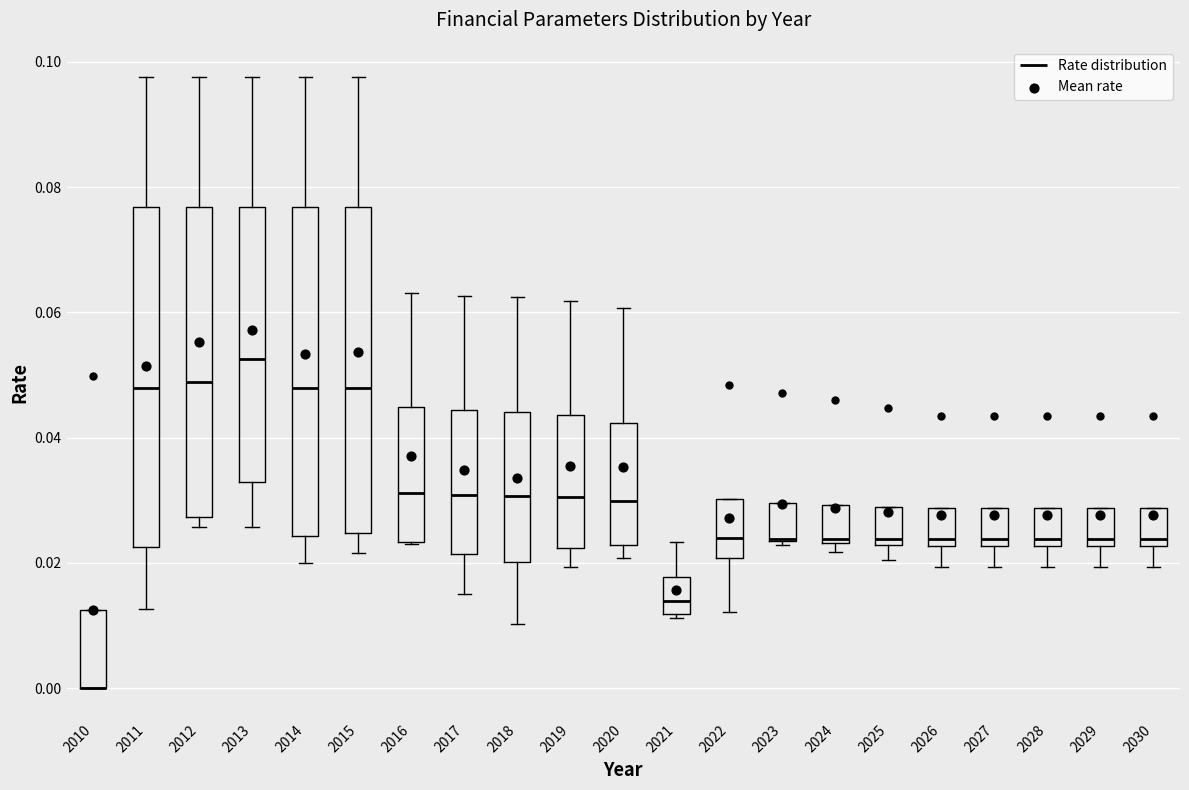

Where is the lower edge of the box at x = 2017 on the y-axis? The values are not printed on the chart, so give them approximately, as read against the axis.

0.022